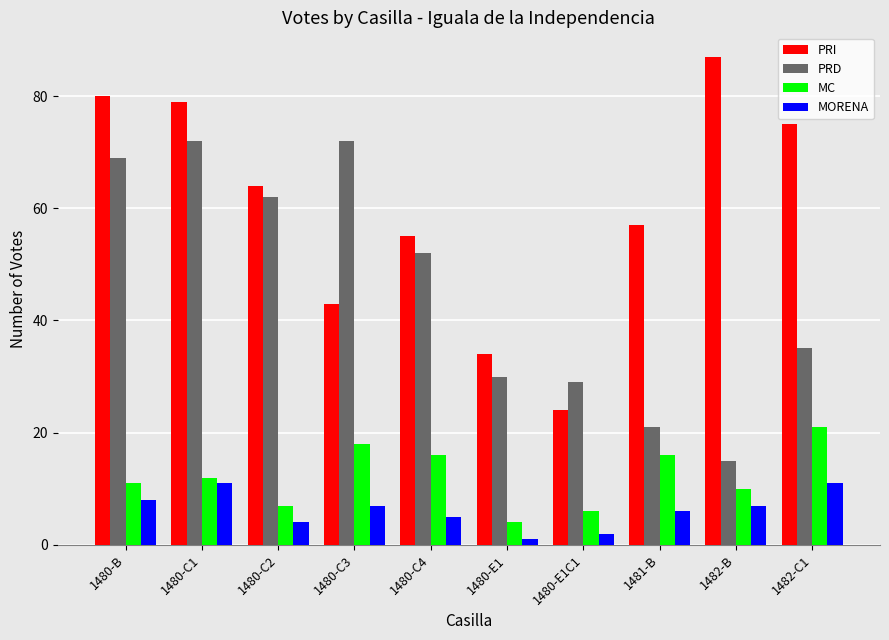

How many groups of bars are there?

10